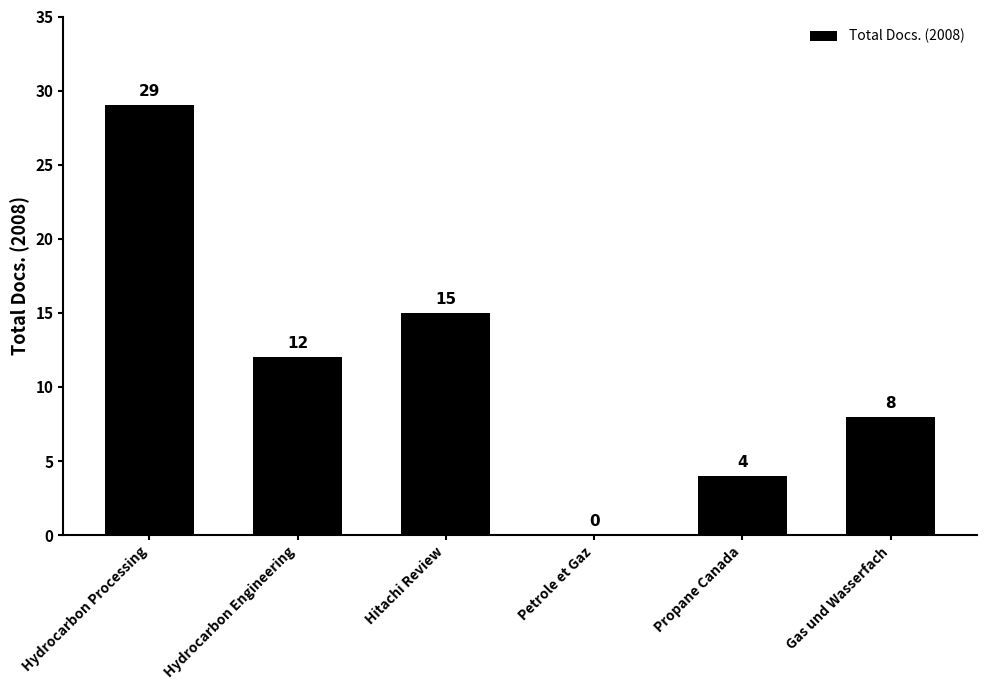

Count the values in the range 4 to 15.

4